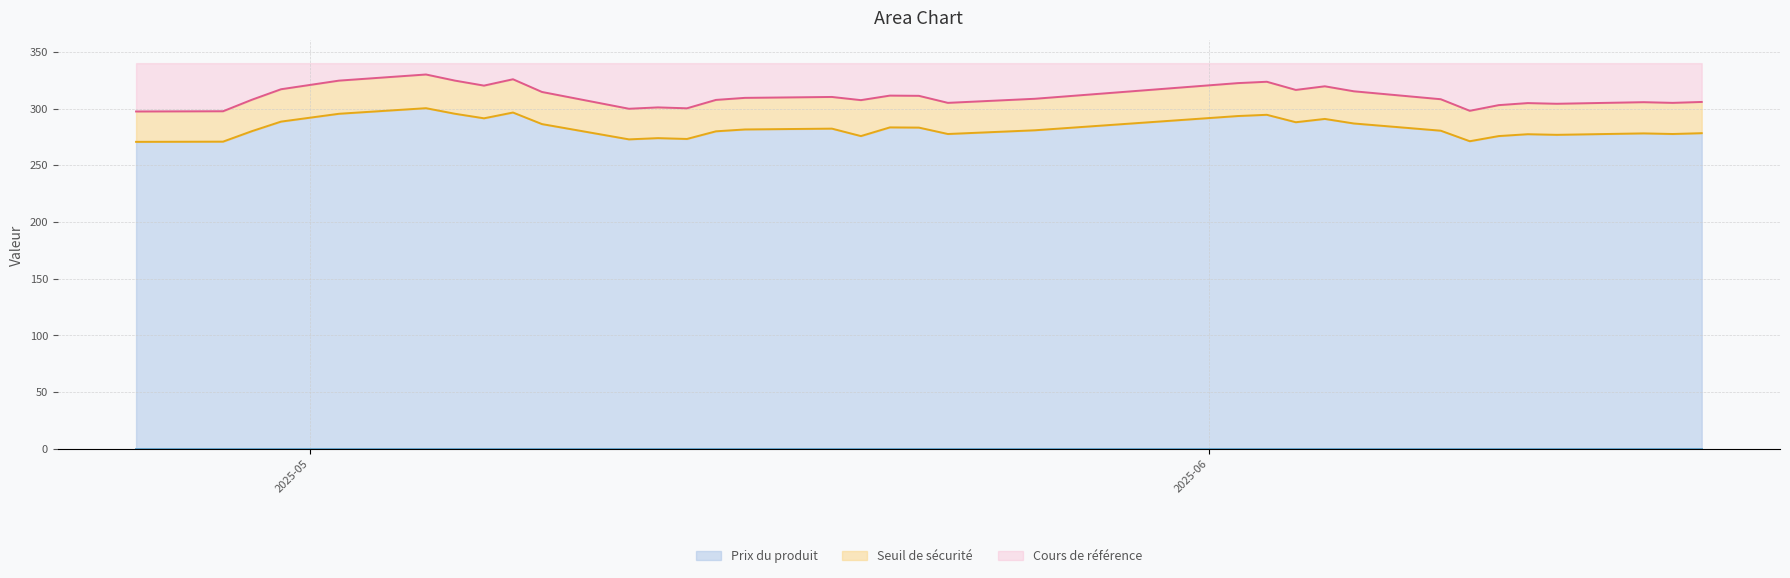

What are all the series names shown in the legend?

Prix du produit, Seuil de sécurité, Cours de référence